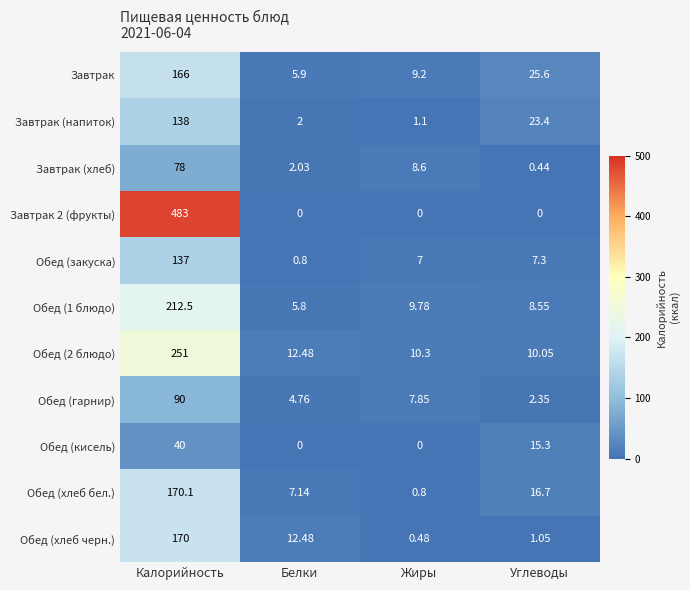

How many data points does each series have?

4